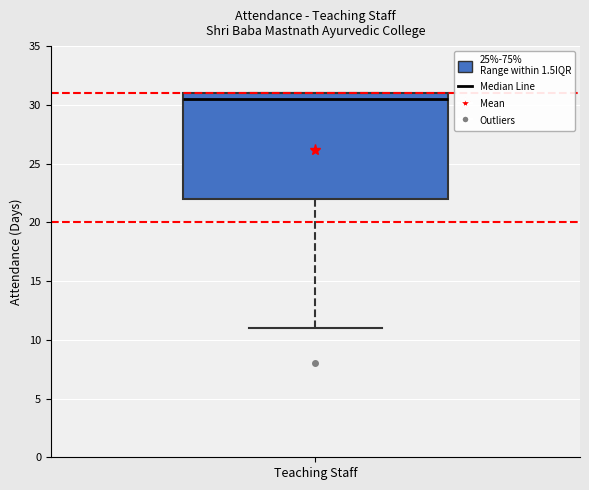

Transcribe this box plot: give where the median line is, the range the box spans, and where the two whiskers end, as read against the y-axis. The values are not printed on the chart, so give them approximately, as read against the axis.

median 30.5, box 22.0 to 31.0, whiskers 11.0 to 31.0